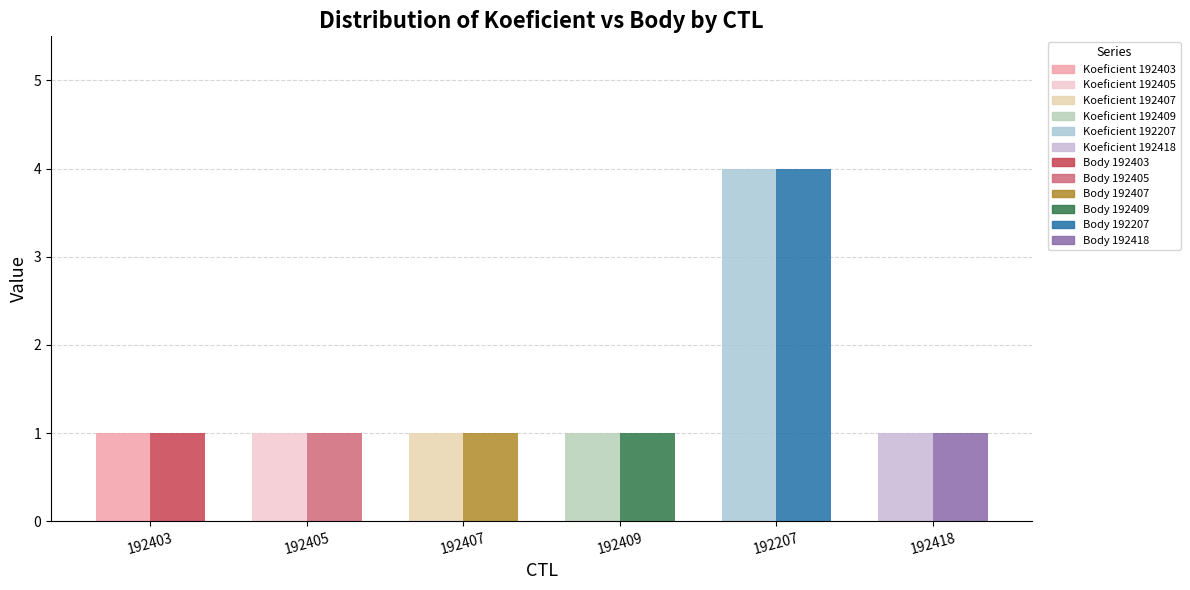

Rank the series at 192403 from lowest to highest value.

Koeficient, Body